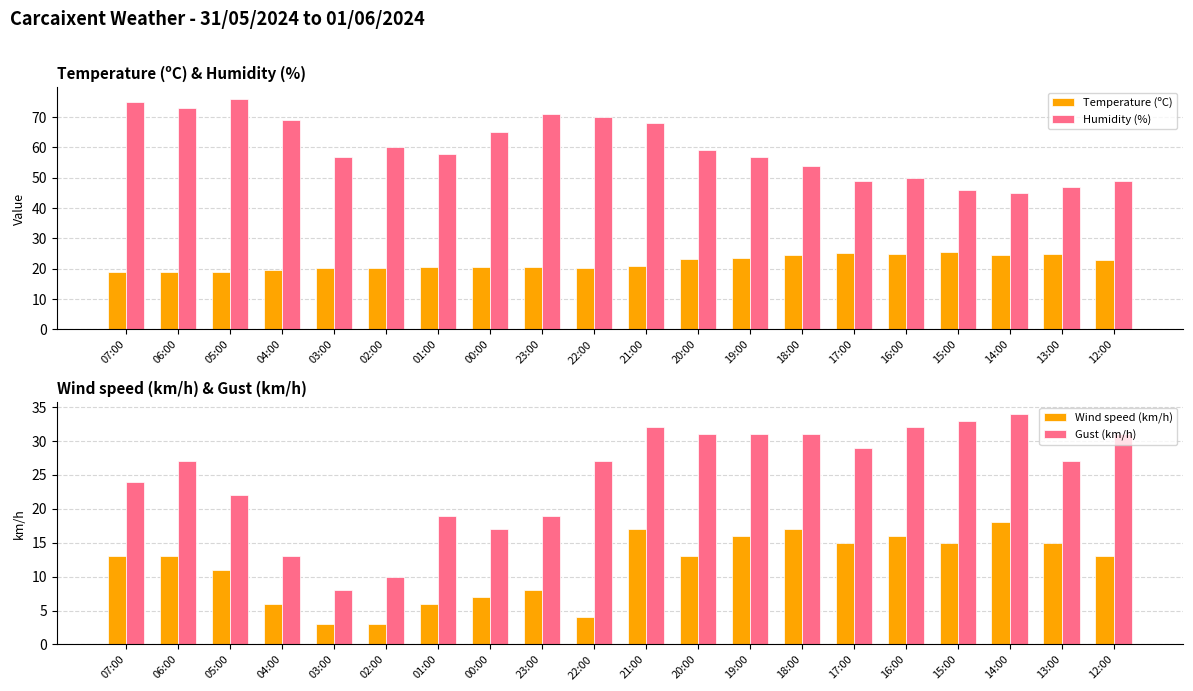

Between 01:00 and 18:00, which is larger?

18:00